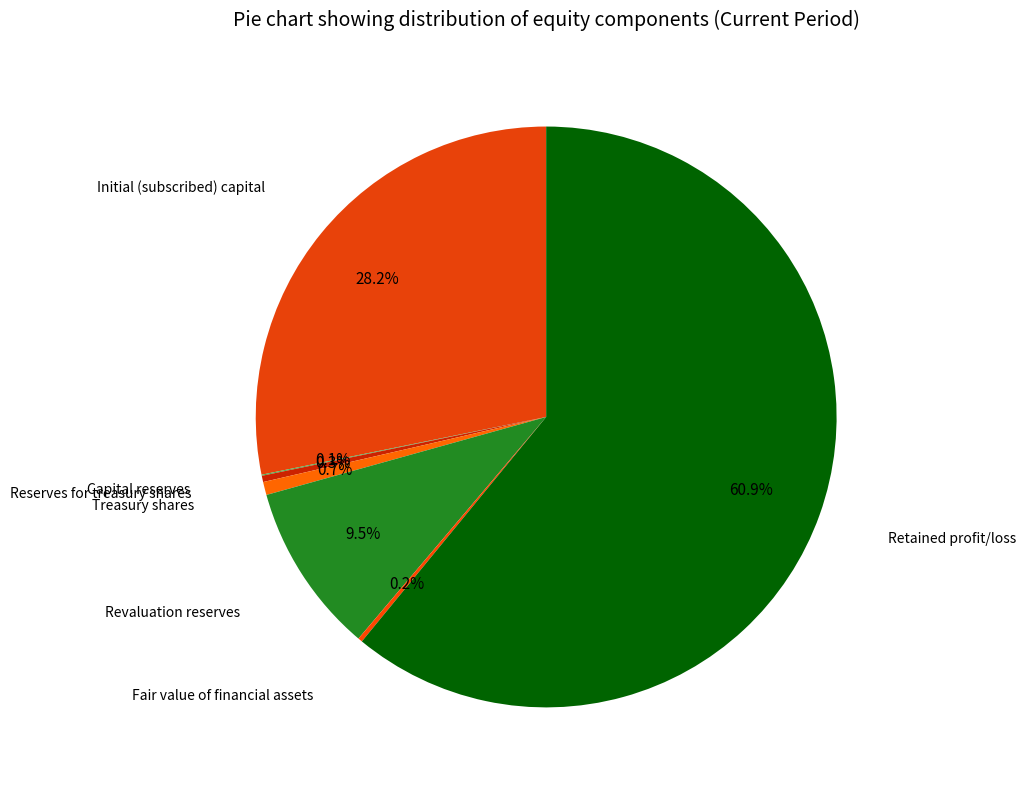

What percentage is the Initial (subscribed) capital slice, to the nearest percent?

28%